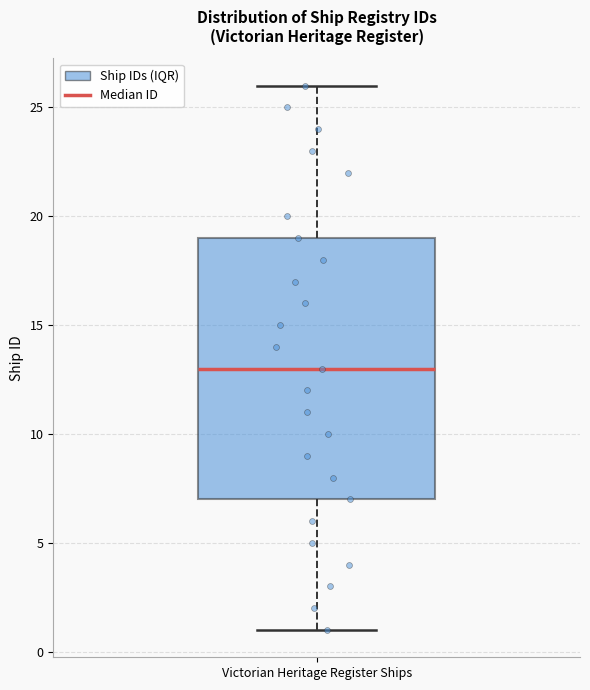

Transcribe this box plot: give where the median line is, the range the box spans, and where the two whiskers end, as read against the y-axis. The values are not printed on the chart, so give them approximately, as read against the axis.

median 13, box 7 to 19, whiskers 1 to 26